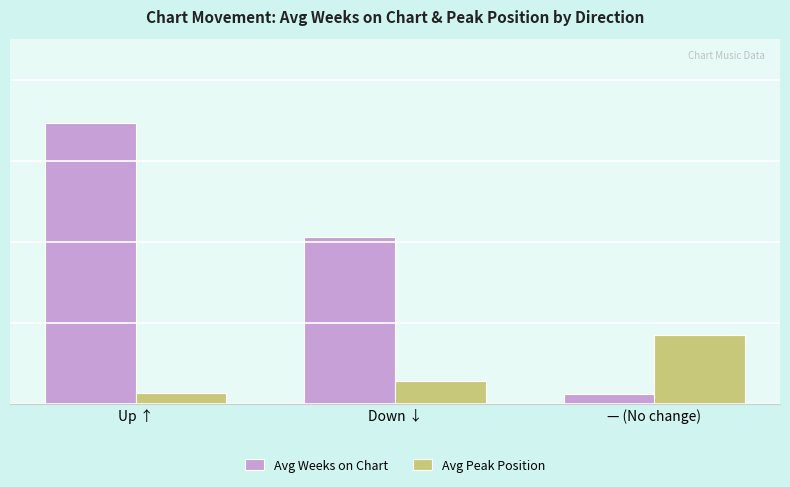

What is the label of the 2nd bar from the left?

Down ↓